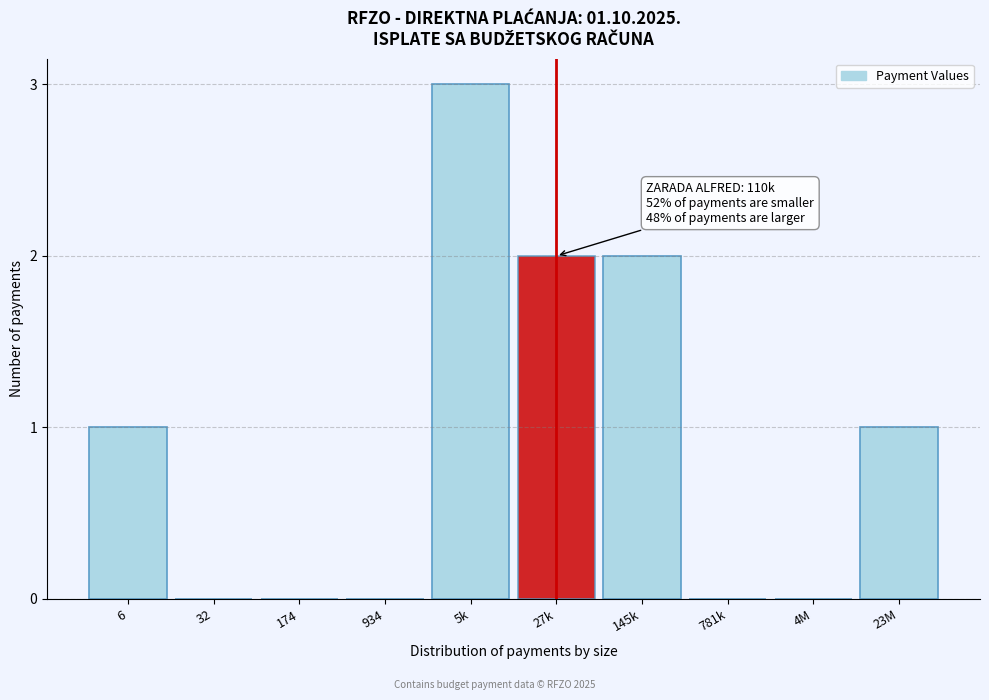

Reading left to right, extract all data points from this chart.

6=1	32=0	174=0	934=0	5k=3	27k=2	145k=2	781k=0	4M=0	23M=1